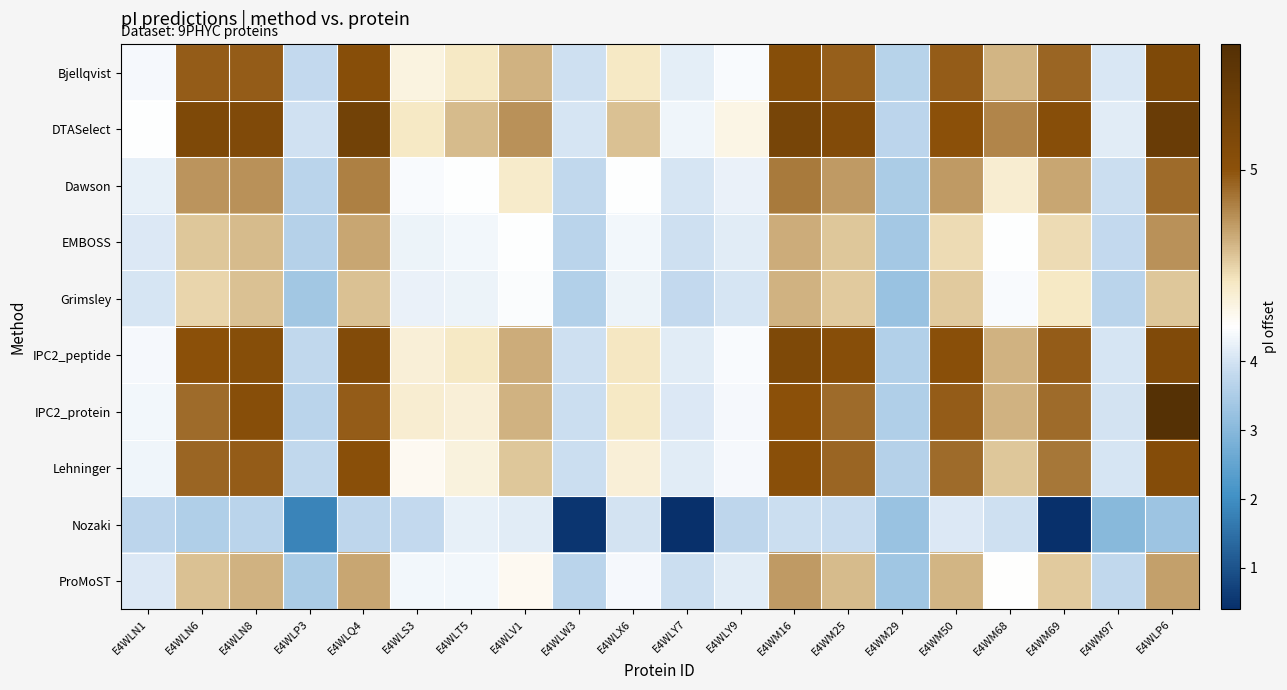

Which series has the largest range (max minus min)?

Nozaki